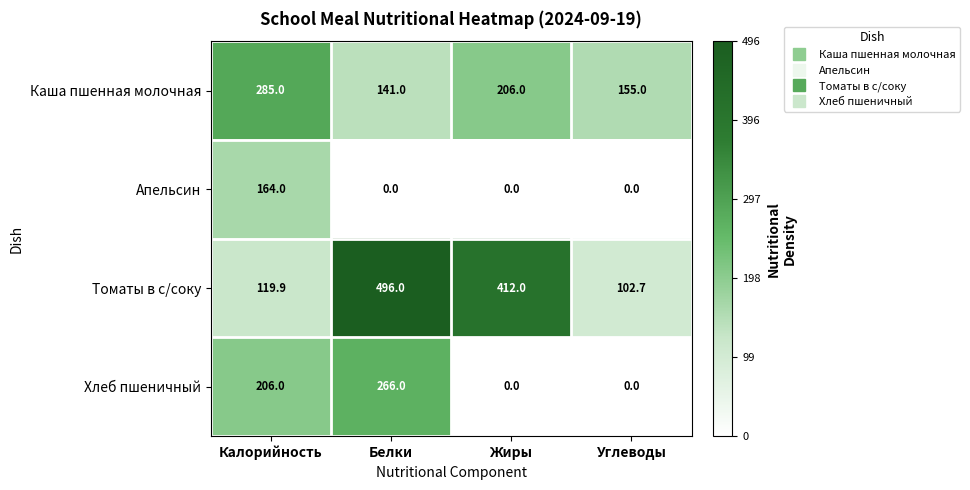

Rank the categories by Томаты в с/соку value from lowest to highest.

Углеводы, Калорийность, Жиры, Белки